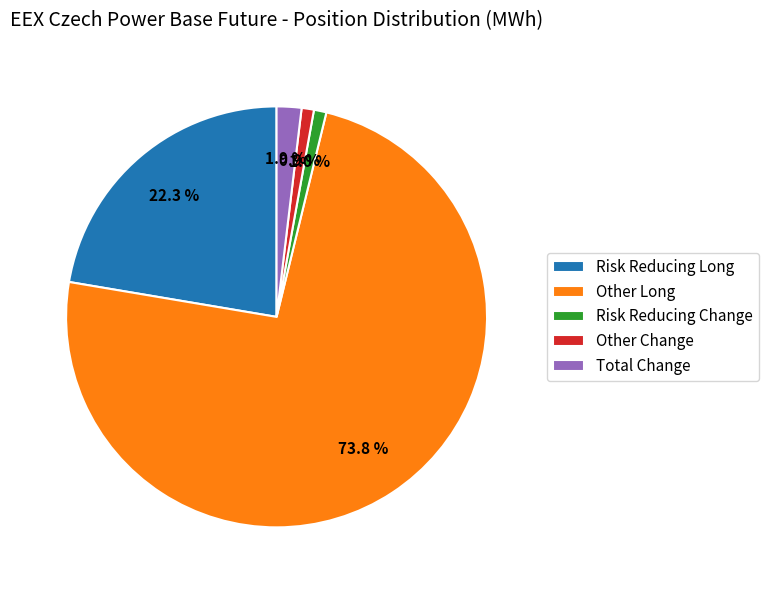

What percentage is the Other Change slice, to the nearest percent?

1%